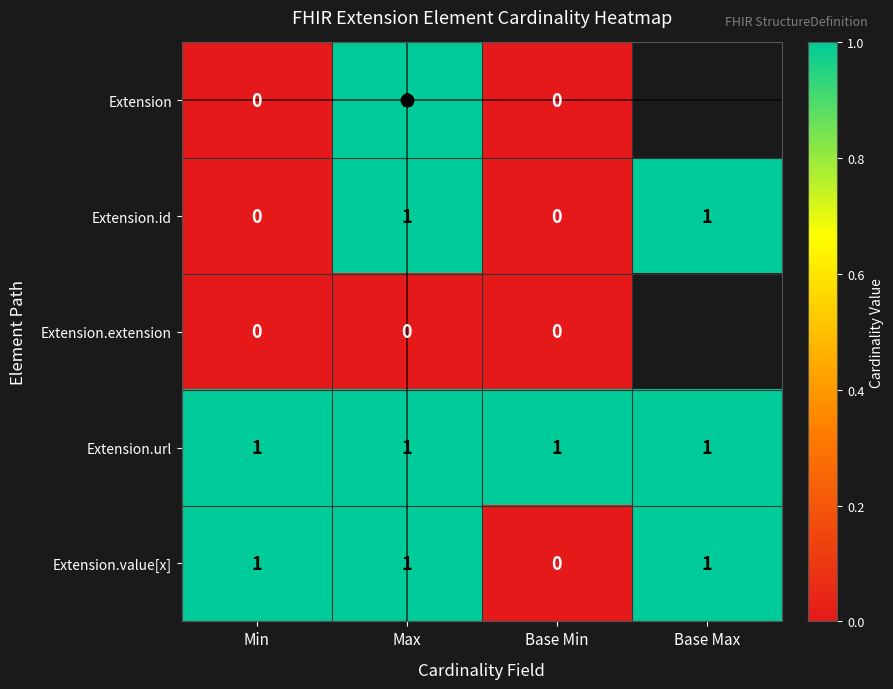

How many Extension.value[x] values are between 1 and 2?

3